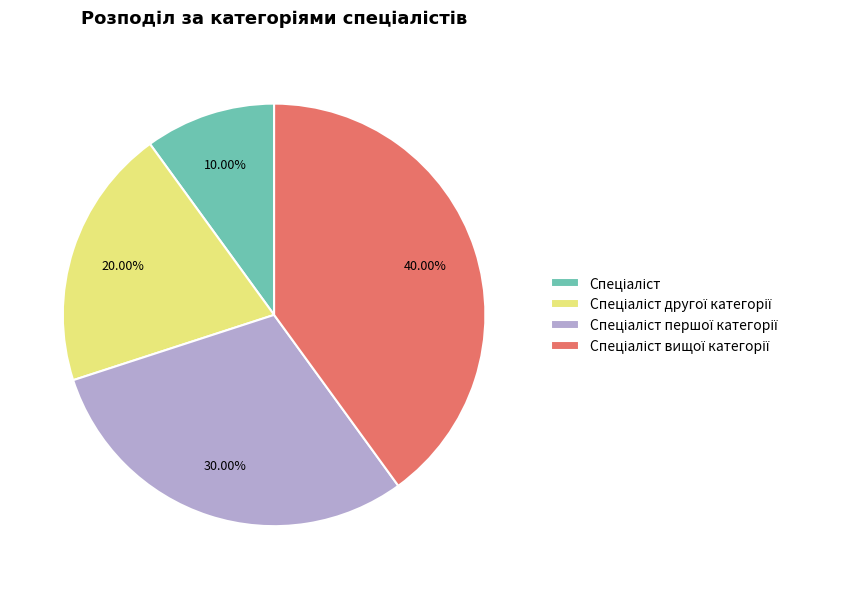

Is there any slice that represents more than half of the pie?

No